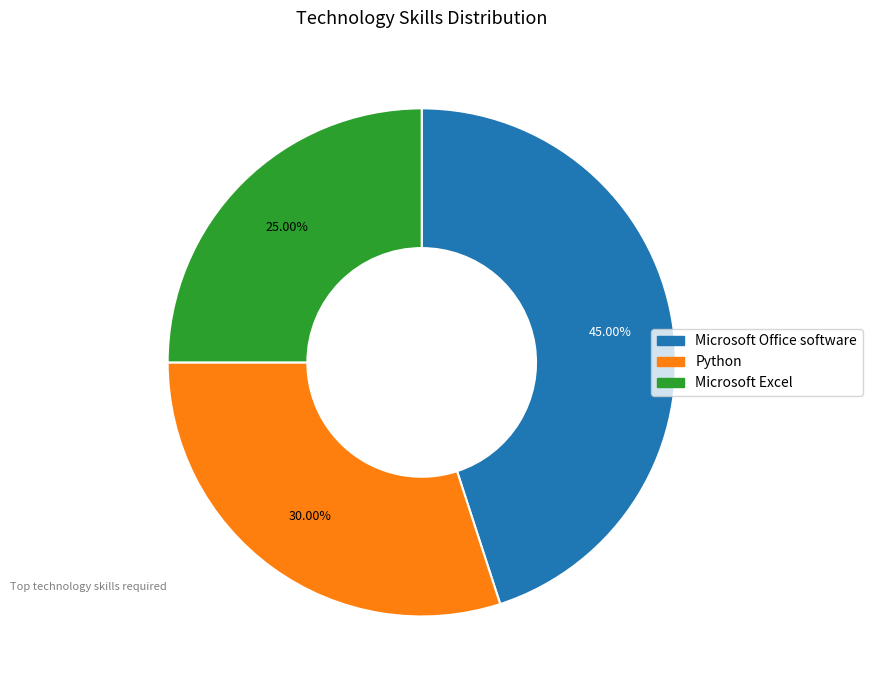

True or false: Microsoft Office software accounts for 36% of the total.

False